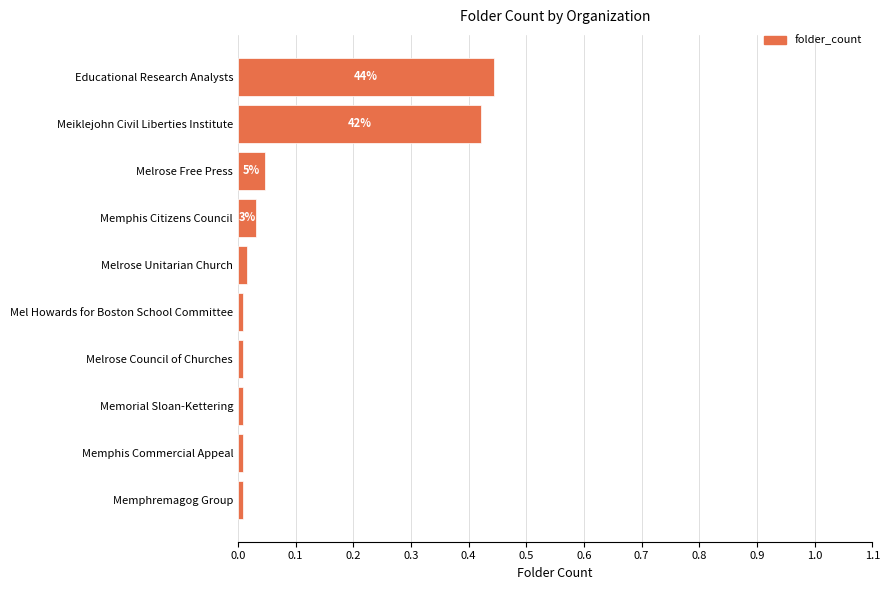

True or false: the data shows 0.7 at Educational Research Analysts.

False